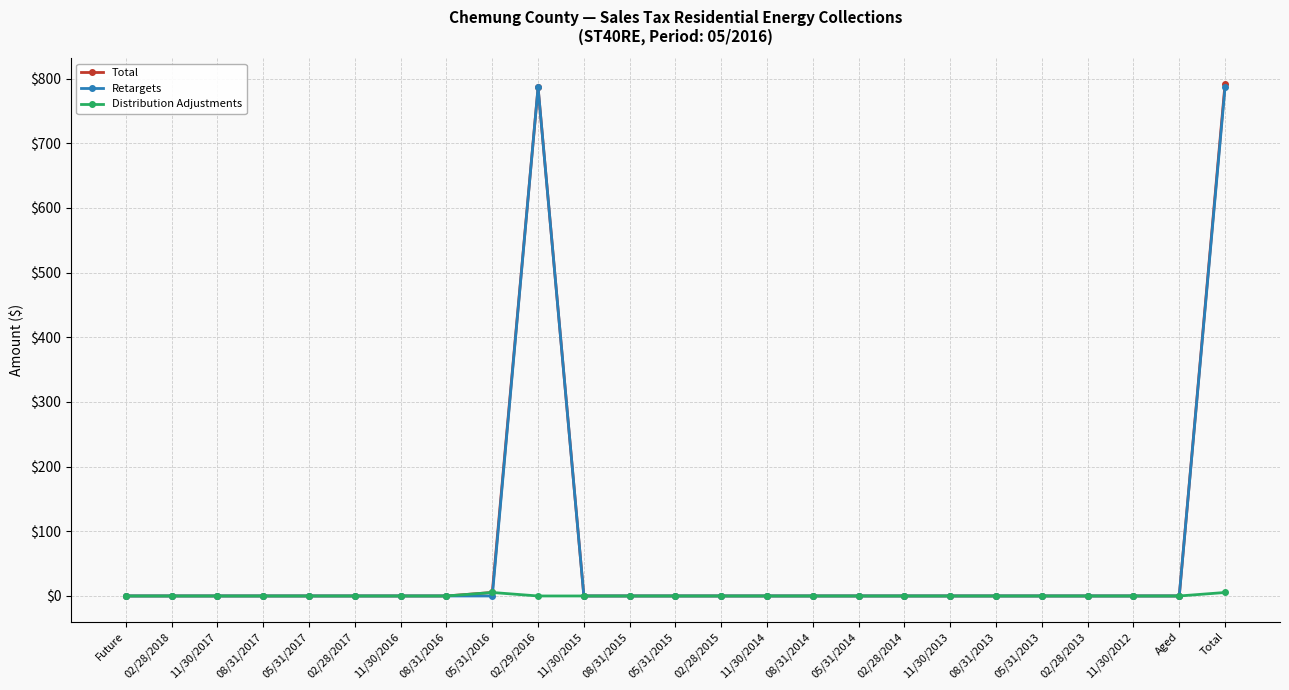

What is the maximum value shown in the chart?

791.8